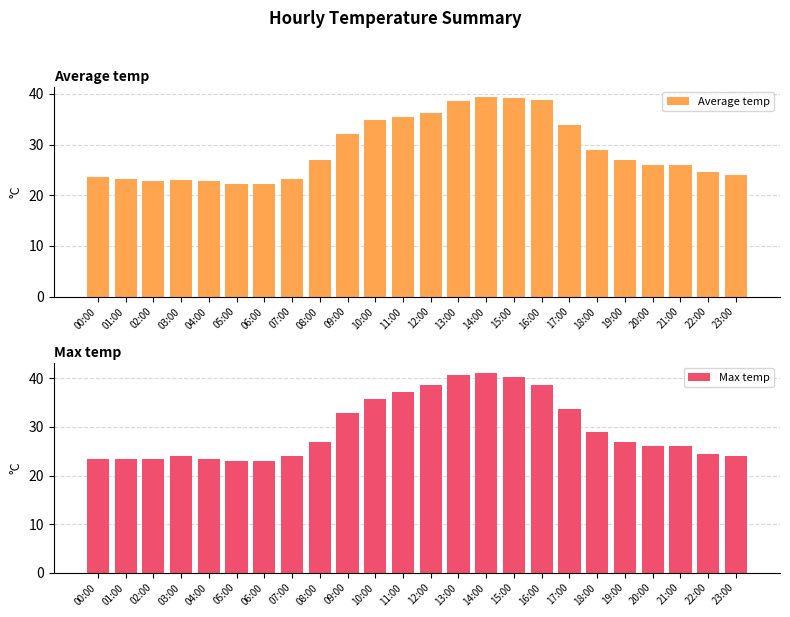

What is the label of the 10th bar from the left?

09:00